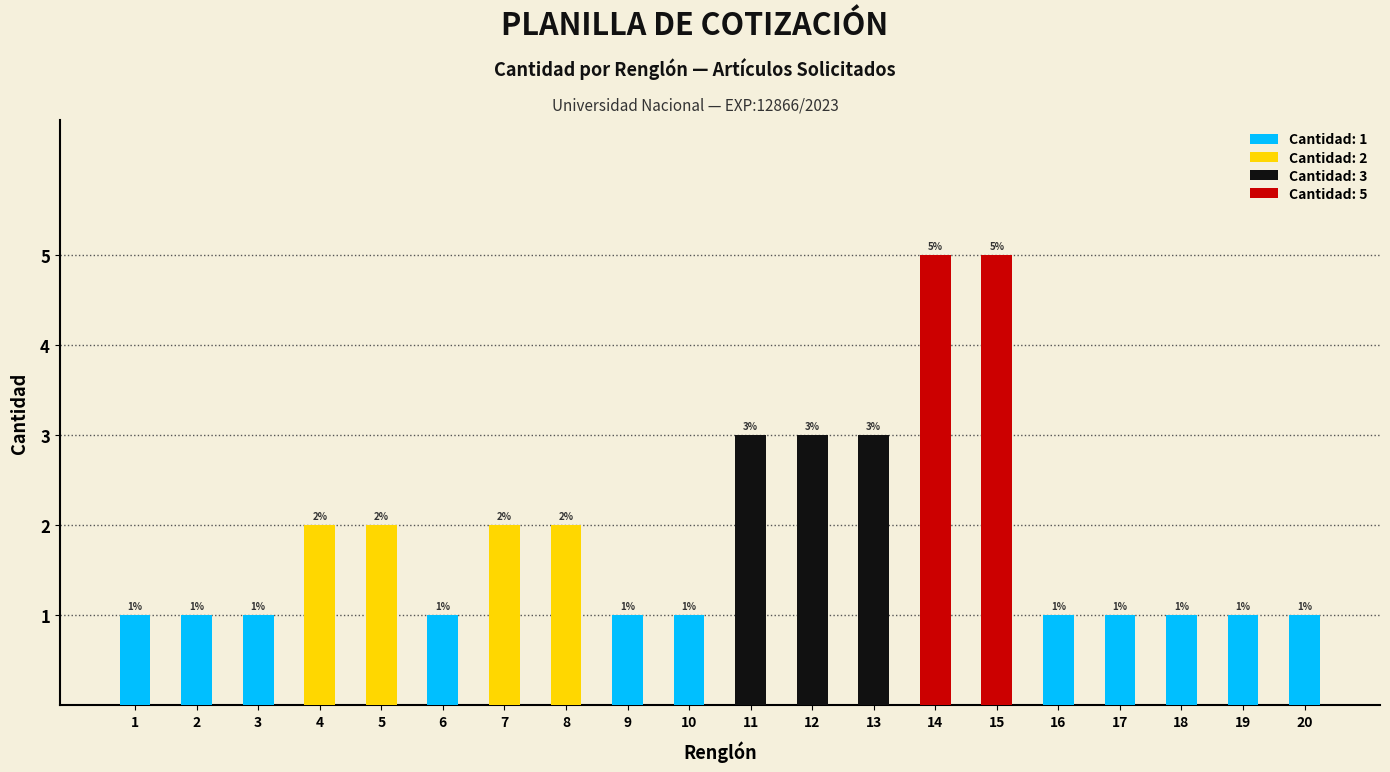

What is the sum of the Quantity values at 12 and 1?

4